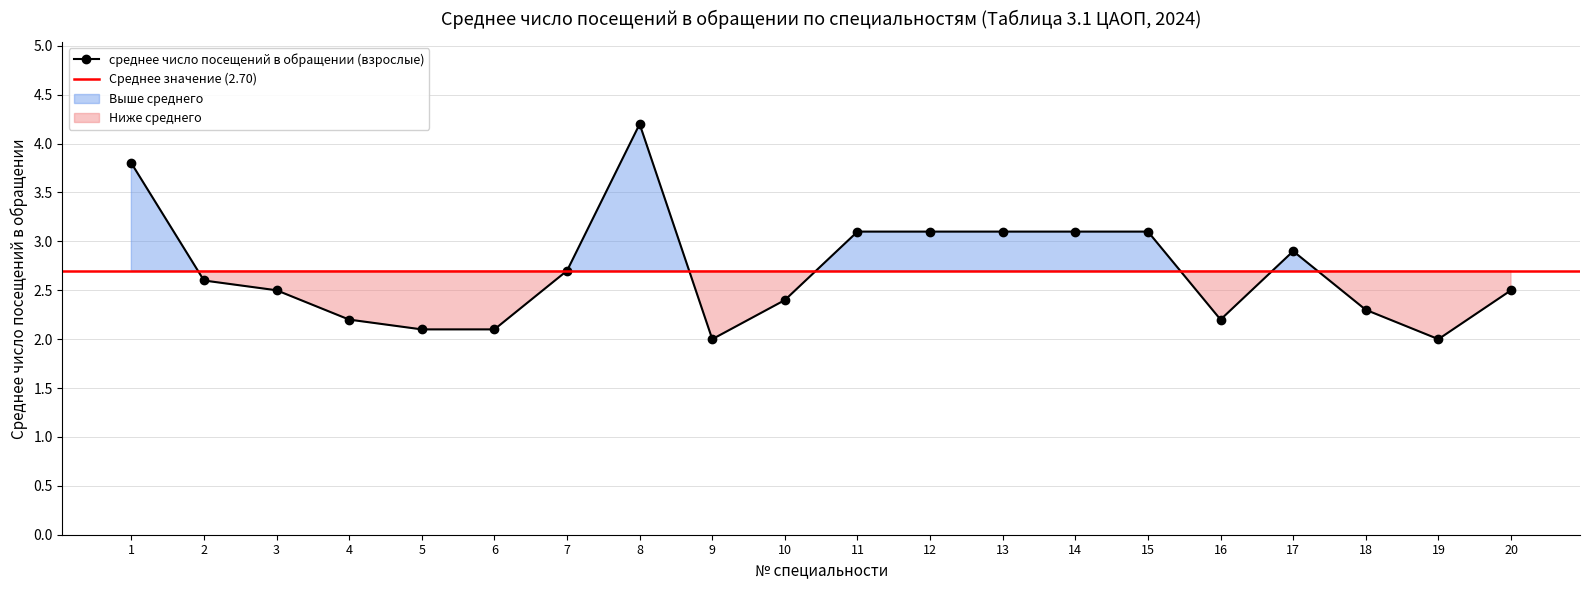

The value at 11 is 1.4. True or false?

False